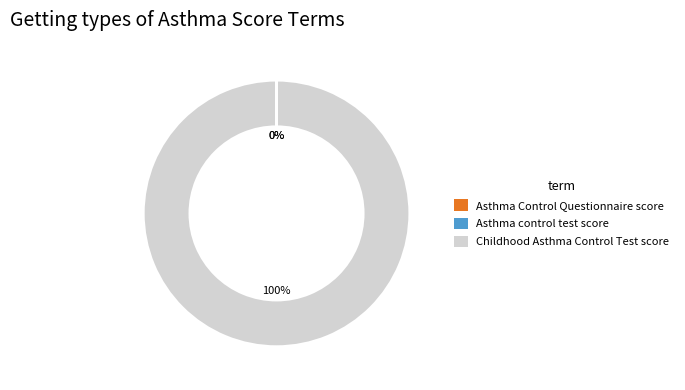

Is there any slice that represents more than half of the pie?

Yes